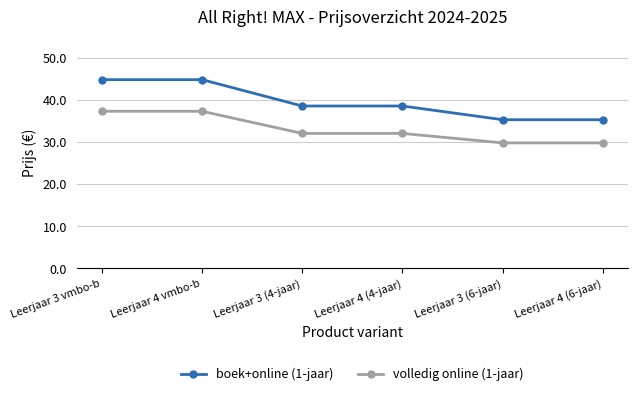

How many values in the boek+online (1-jaar) series are below 38?

2